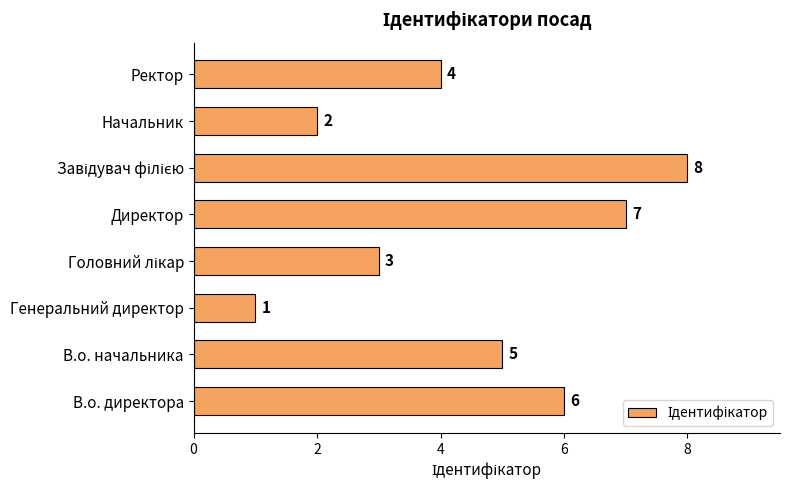

What is the sum of all values?

36